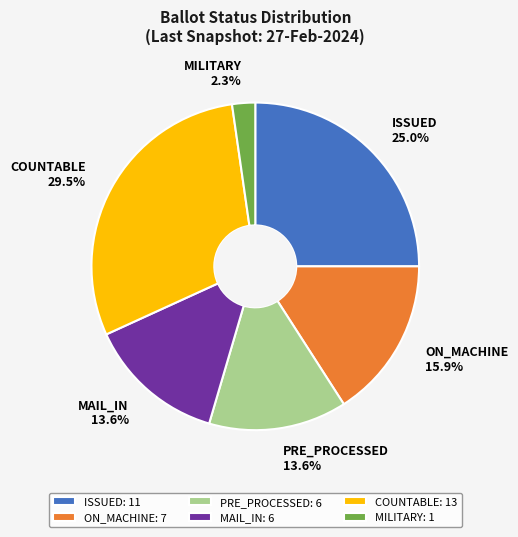

Is there a majority slice in this chart?

No